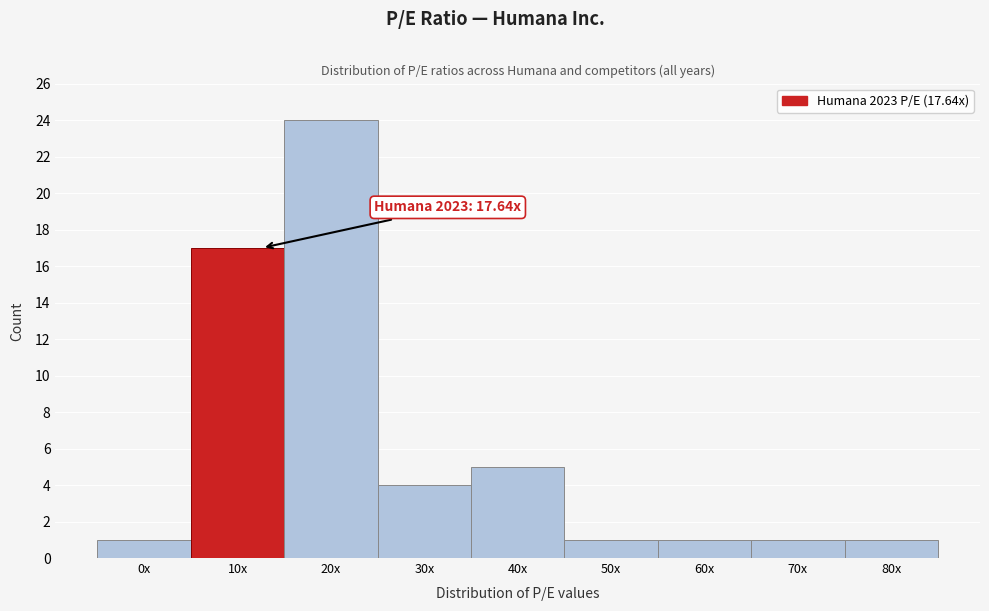

Reading right to left, what are all the values shown in this chart?

1	1	1	1	5	4	24	17	1